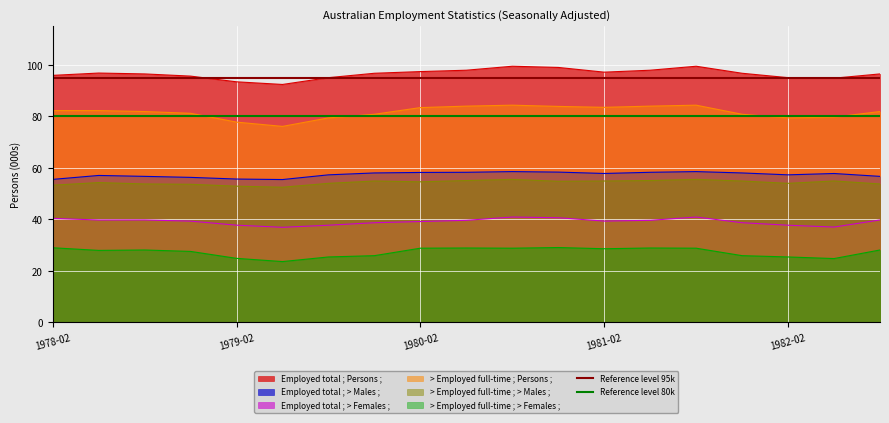

The value of > Employed full-time ; Persons ; at 1979-02 is 77.8. True or false?

True